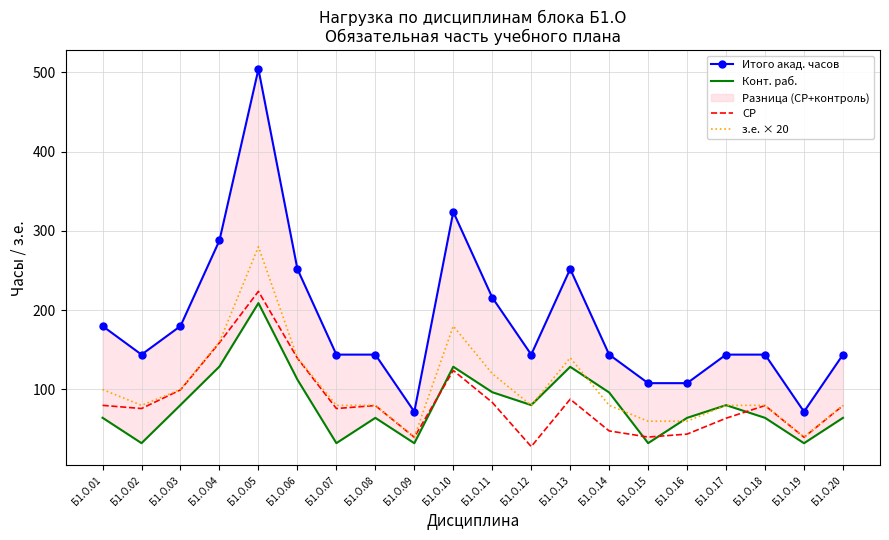

Which category has the highest value in the Итого акад. часов series?

Б1.О.05